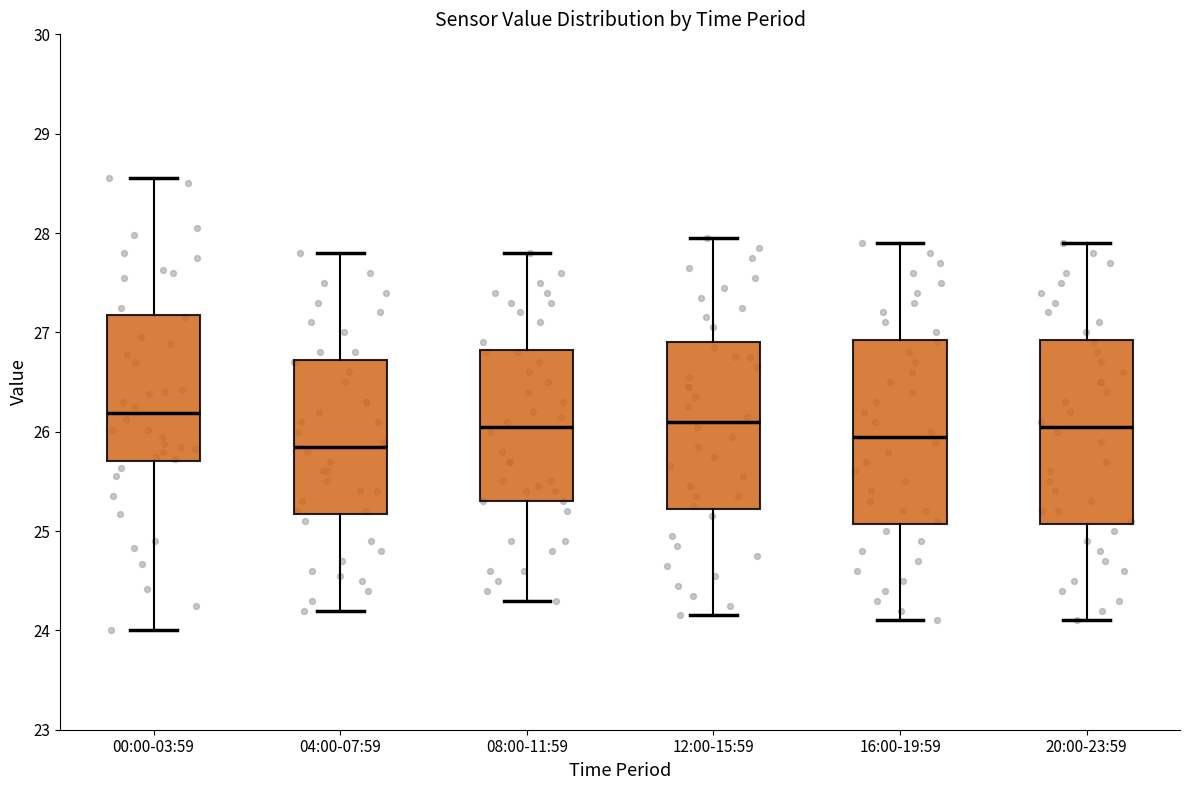

Reading left to right, transcribe this box plot: for each box, give where its median line is, the range the box spans, and where its two whiskers end, as read against the y-axis. The values are not printed on the chart, so give them approximately, as read against the axis.

00:00-03:59: median 26.2, box 25.7 to 27.2, whiskers 24.0 to 28.6
04:00-07:59: median 25.9, box 25.2 to 26.7, whiskers 24.2 to 27.8
08:00-11:59: median 26.1, box 25.3 to 26.8, whiskers 24.3 to 27.8
12:00-15:59: median 26.1, box 25.2 to 26.9, whiskers 24.2 to 28.0
16:00-19:59: median 26.0, box 25.1 to 26.9, whiskers 24.1 to 27.9
20:00-23:59: median 26.1, box 25.1 to 26.9, whiskers 24.1 to 27.9